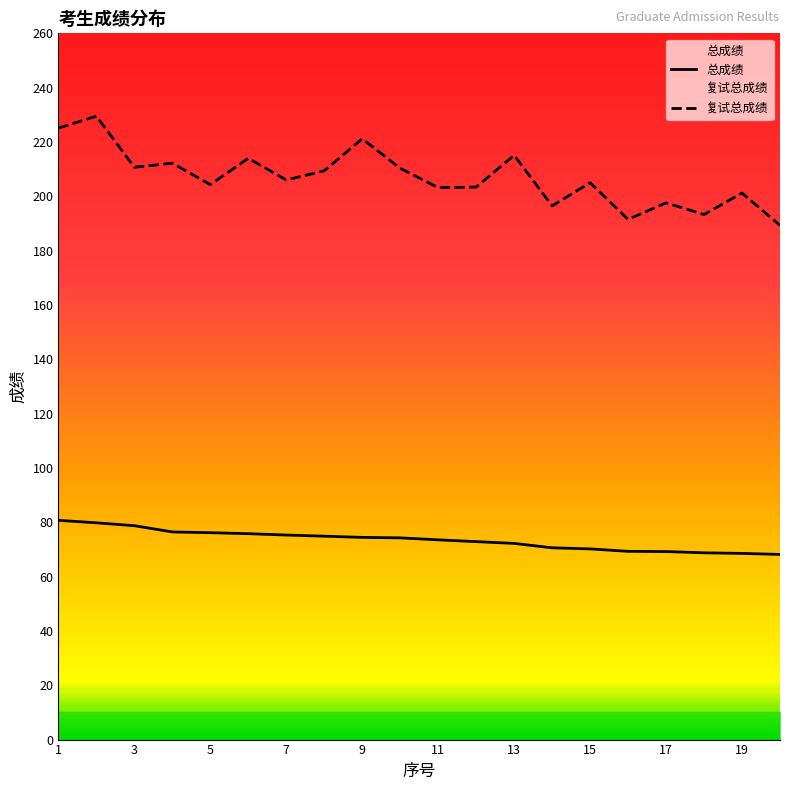

True or false: 总成绩 and 复试总成绩 cross at least once.

False